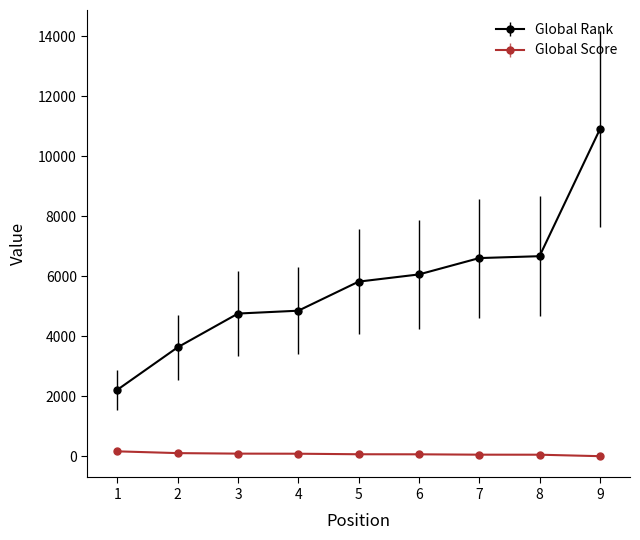

The value of Global Rank at 2 is 3635. True or false?

True